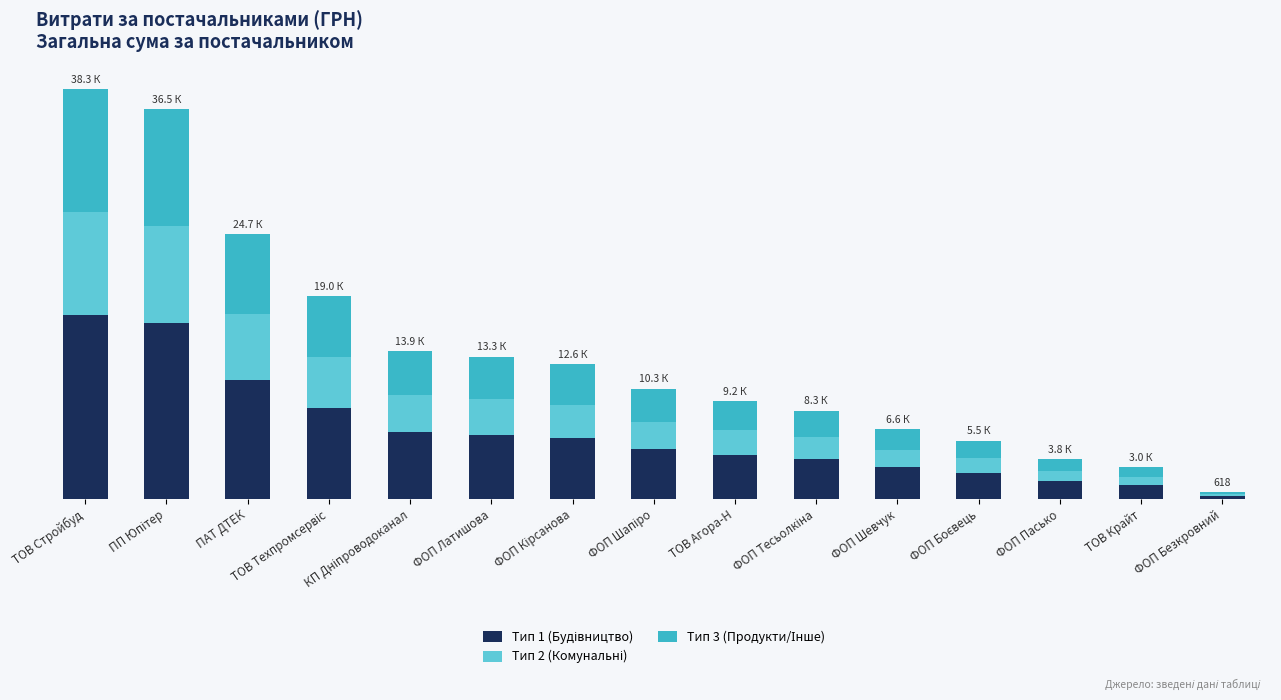

Are the bars grouped side by side (vs. stacked)?

No